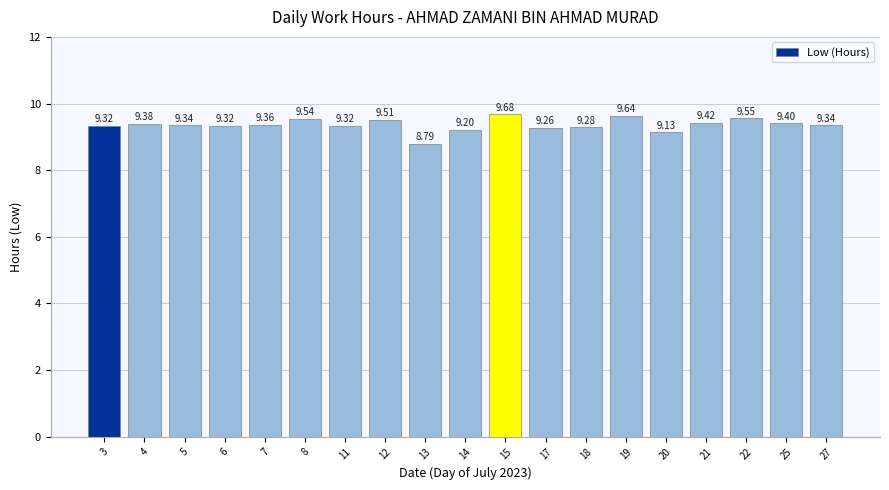

What is the ratio of the value at 13 to the value at 17?

0.9